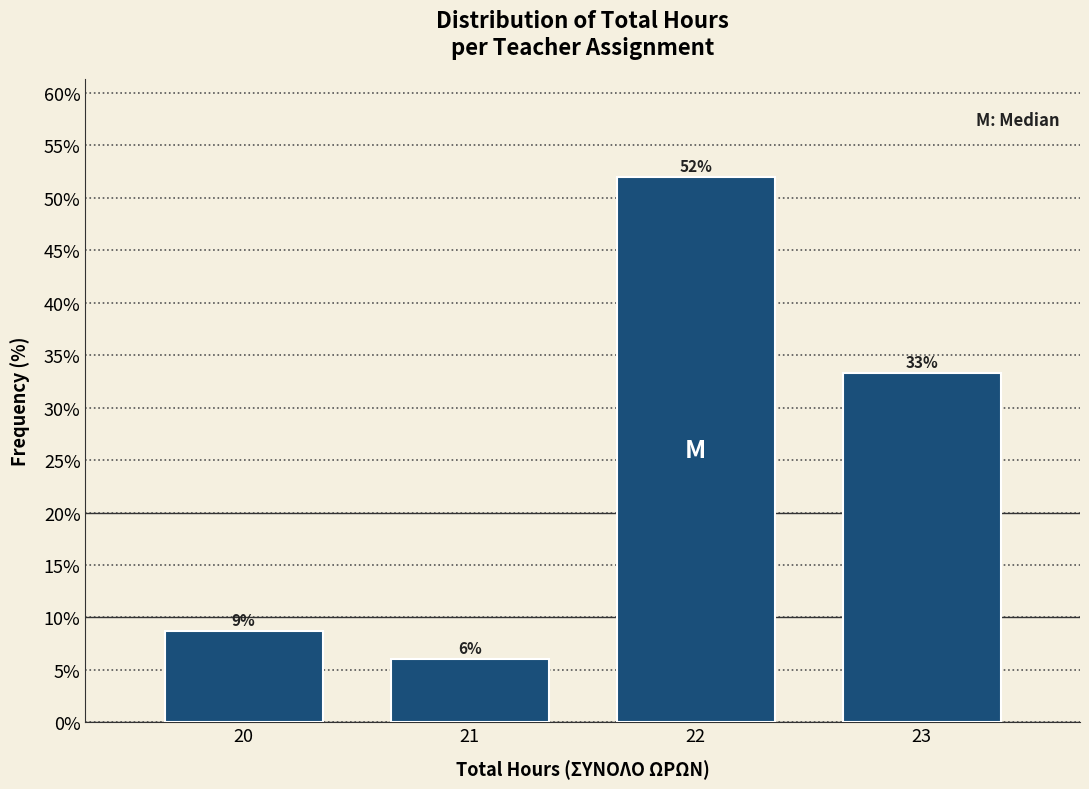

The chart shows a value of 26.8 at 22. True or false?

False